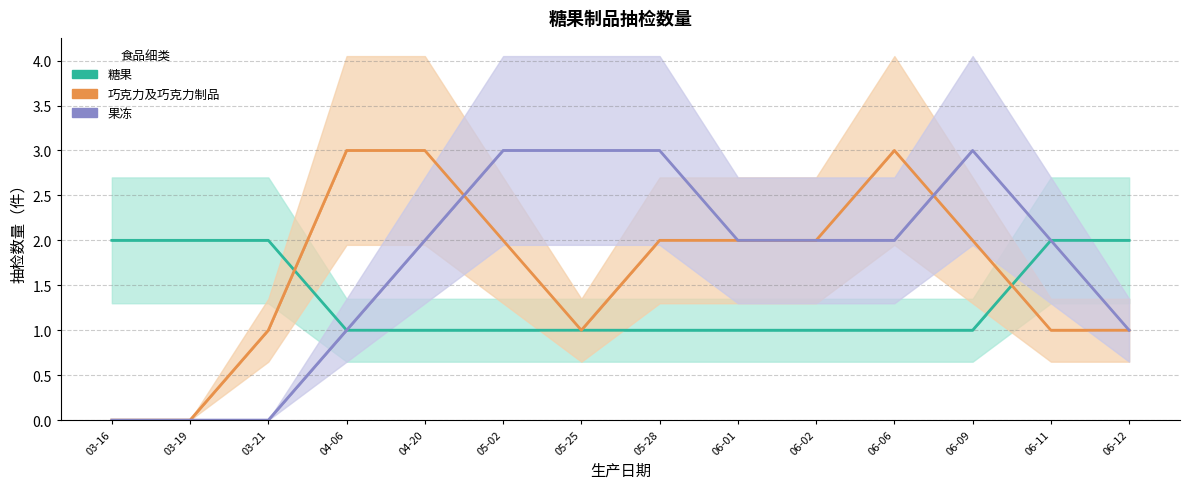

What is the total value across all series at 03-19?

2